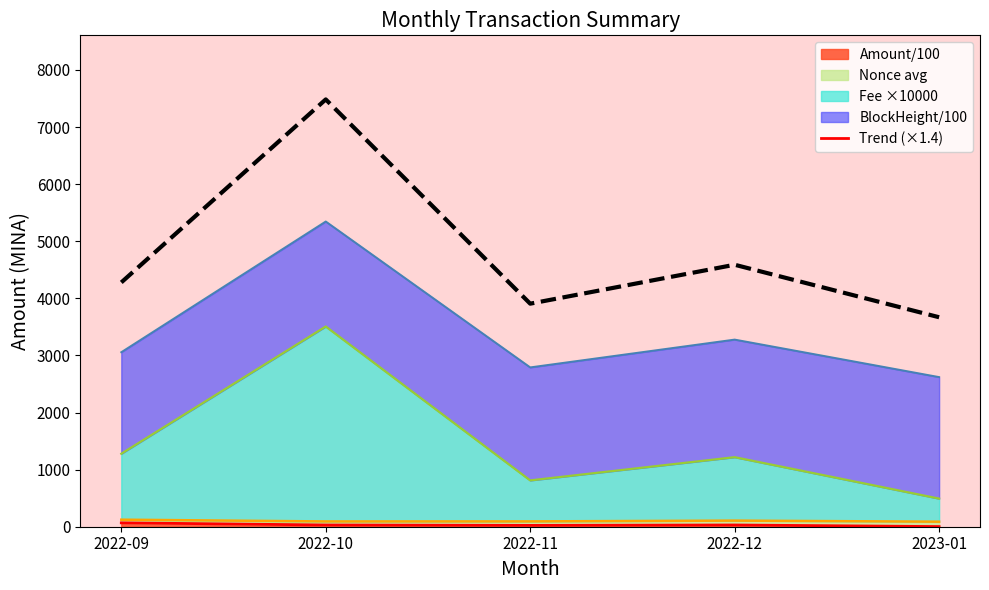

At which category does the chart reach its peak across all series?

2022-10